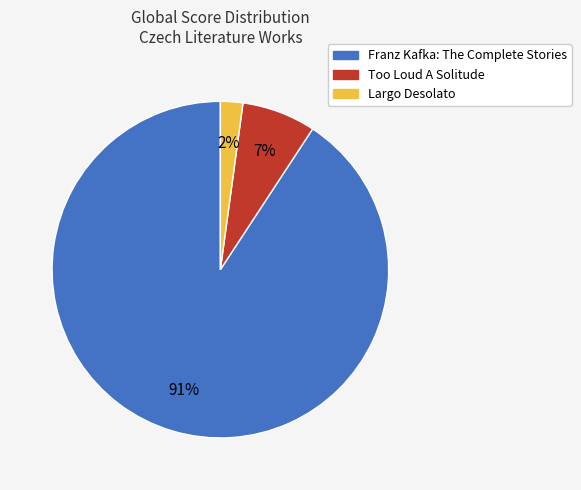

Combined, do Largo Desolato and Too Loud A Solitude account for over 50%?

No